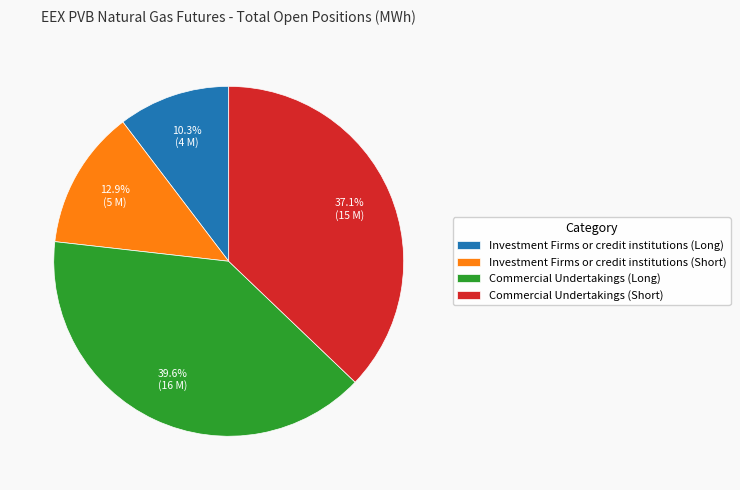

What portion of the pie excludes Commercial Undertakings (Short)?

62.9%